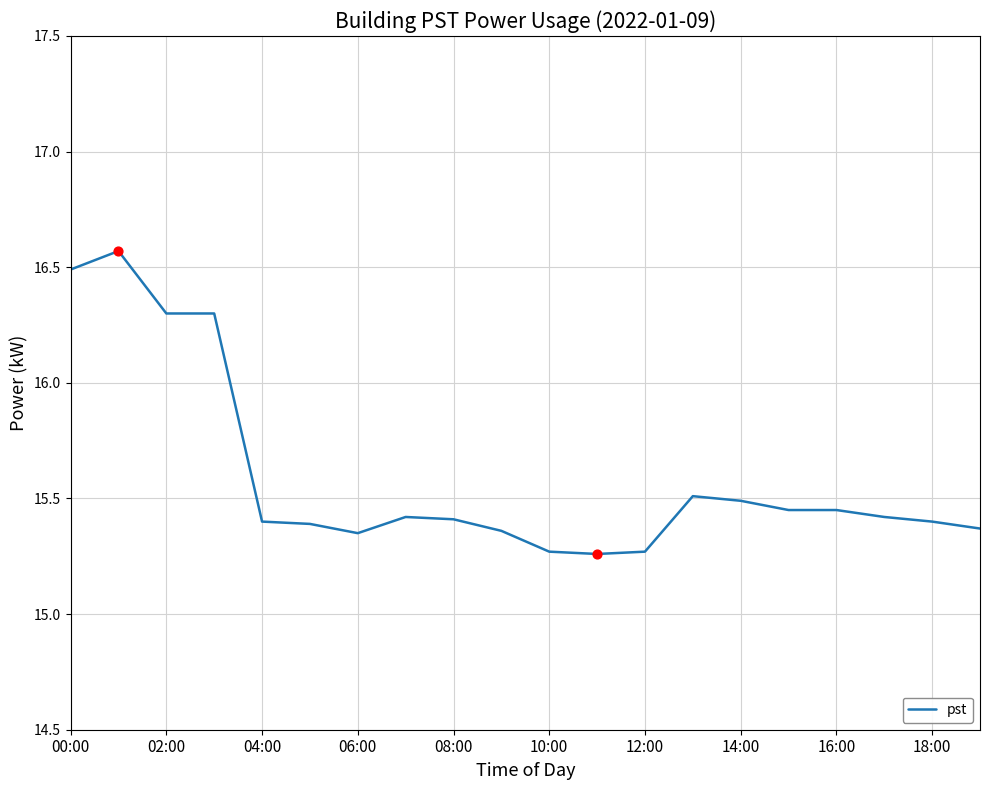

What is the difference between the maximum and minimum values?

1.3